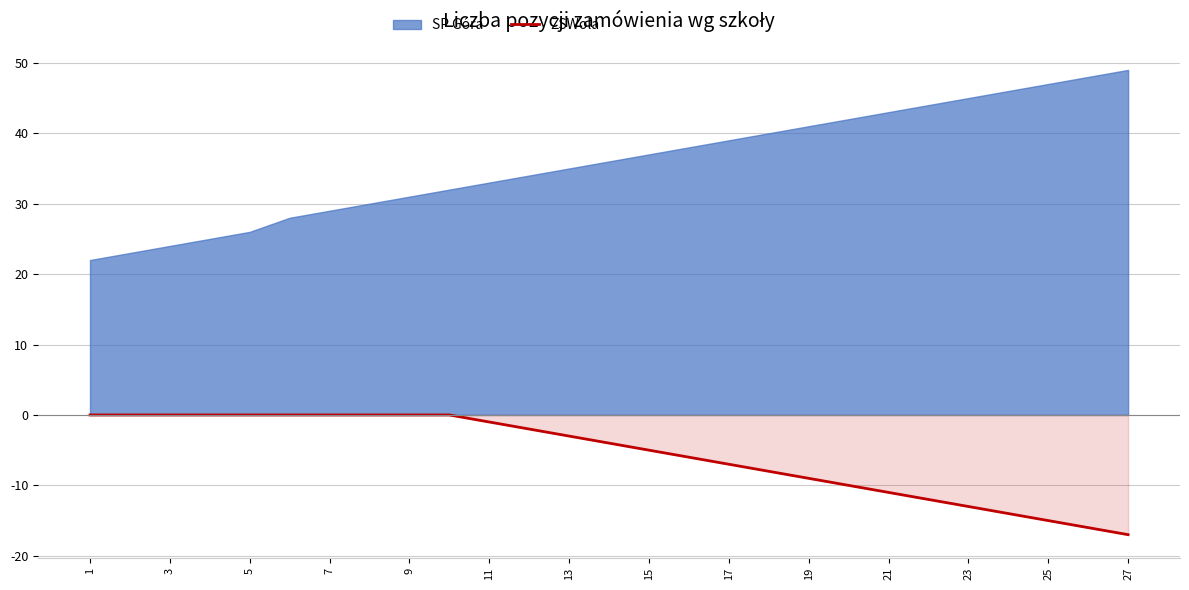

At which label does the data first exceed -4?

1